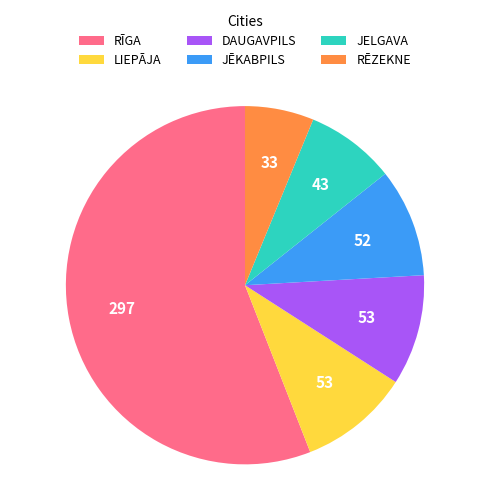

Is there a majority slice in this chart?

Yes